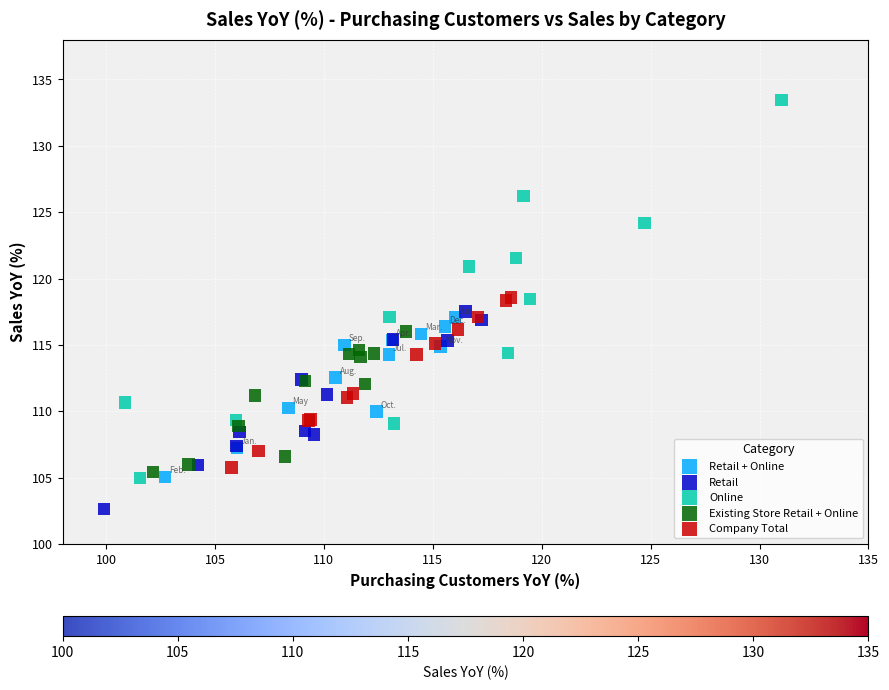

Which series contains the lowest Y value?

Retail